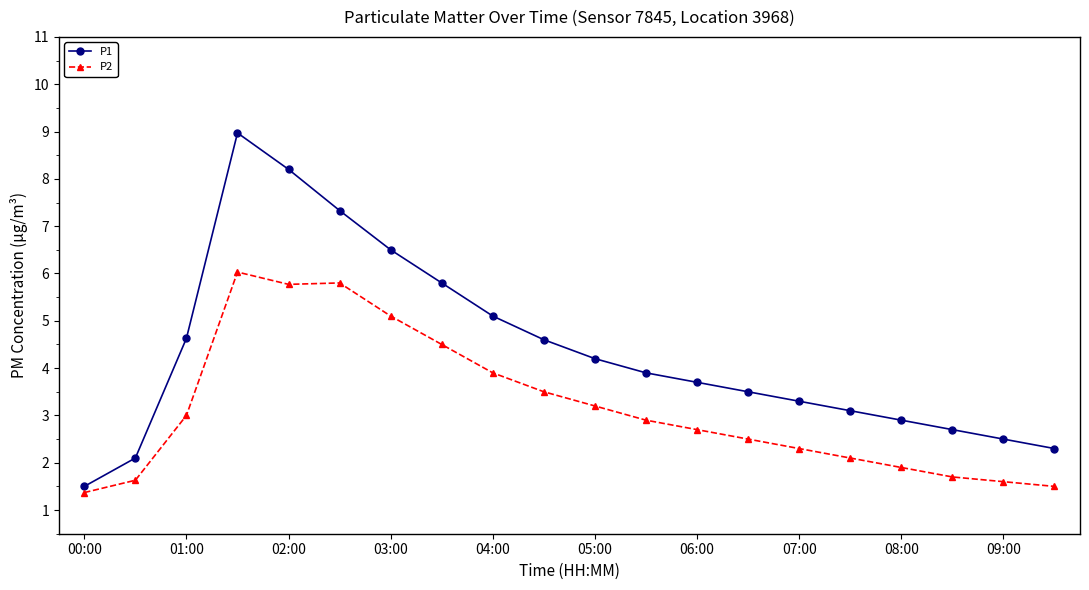

In P2, how many points are lower than both neighbors (excluding endpoints)?

1